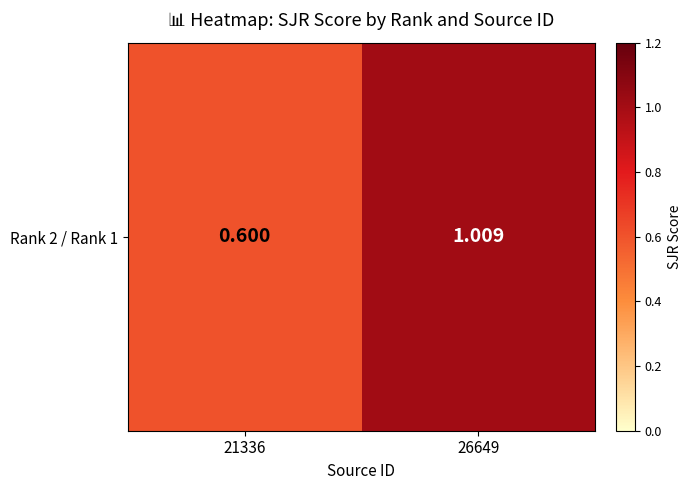

What is the difference between the maximum and minimum values?

0.4